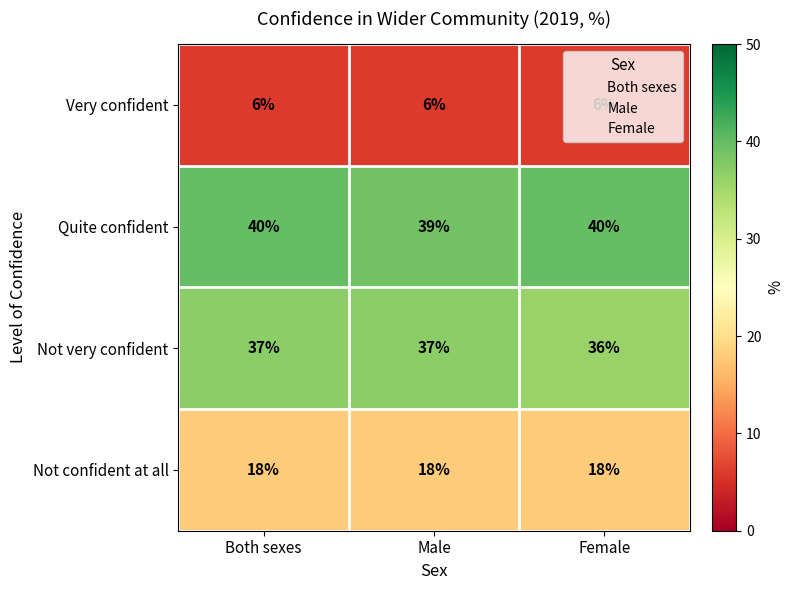

How many series are shown in this chart?

4